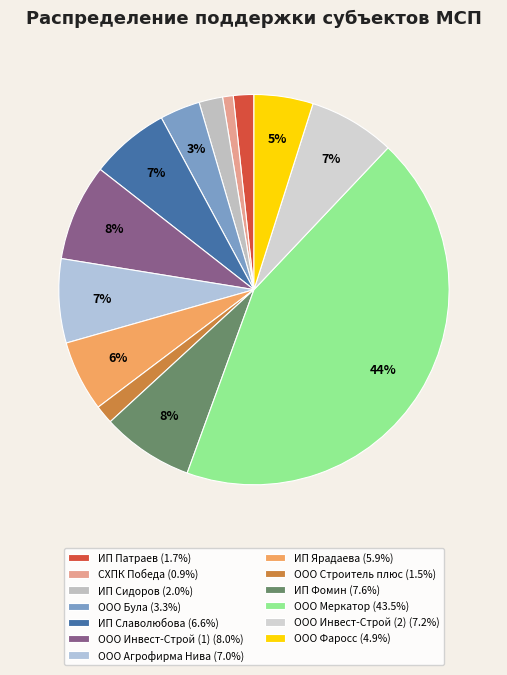

To the nearest percent, what is the average slice percentage?

8%